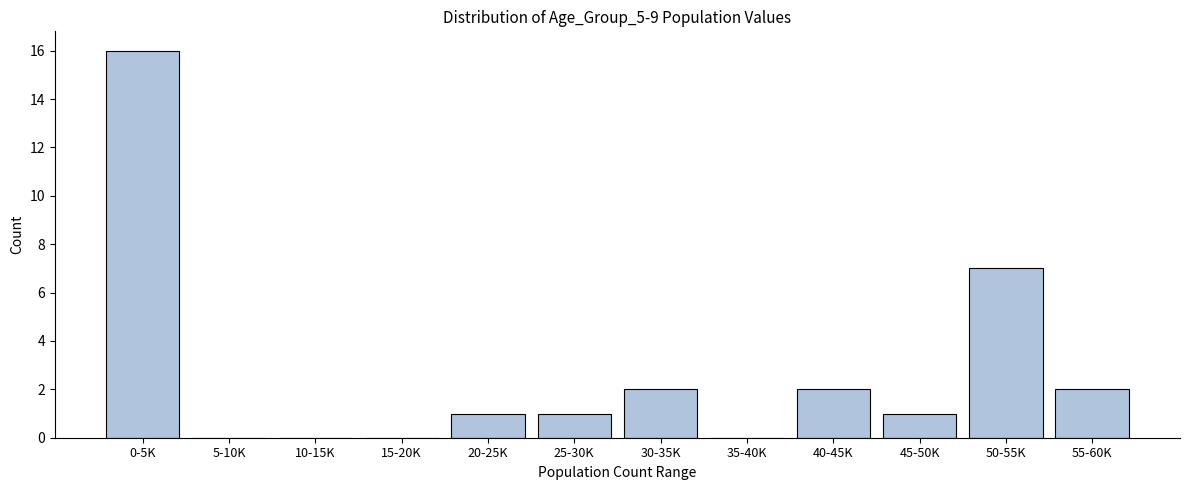

Reading left to right, list all the values displayed in this chart.

0-5K=16	5-10K=0	10-15K=0	15-20K=0	20-25K=1	25-30K=1	30-35K=2	35-40K=0	40-45K=2	45-50K=1	50-55K=7	55-60K=2